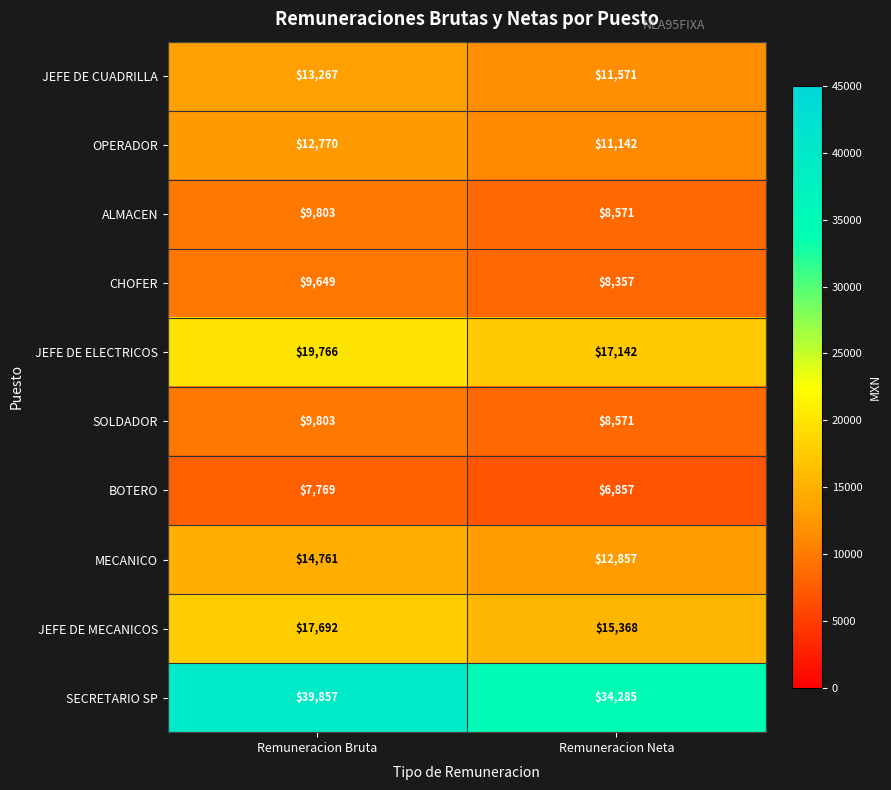

True or false: JEFE DE CUADRILLA has a value of 13267 at Remuneracion Bruta.

True